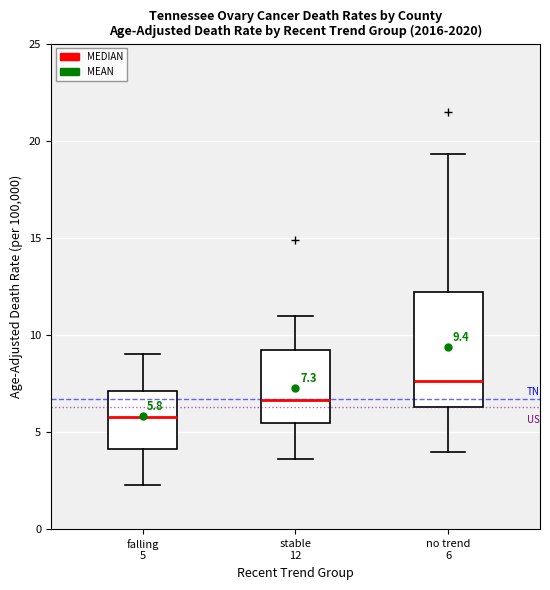

Which box is the tallest, from its lower edge to its upper edge?

no trend 6